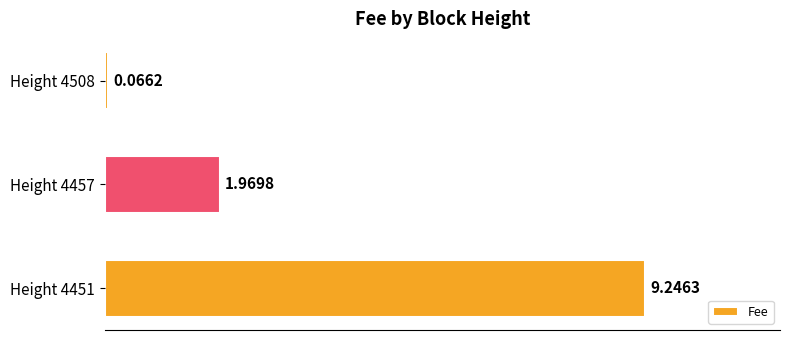

Rank the categories by value from highest to lowest.

Height 4451, Height 4457, Height 4508